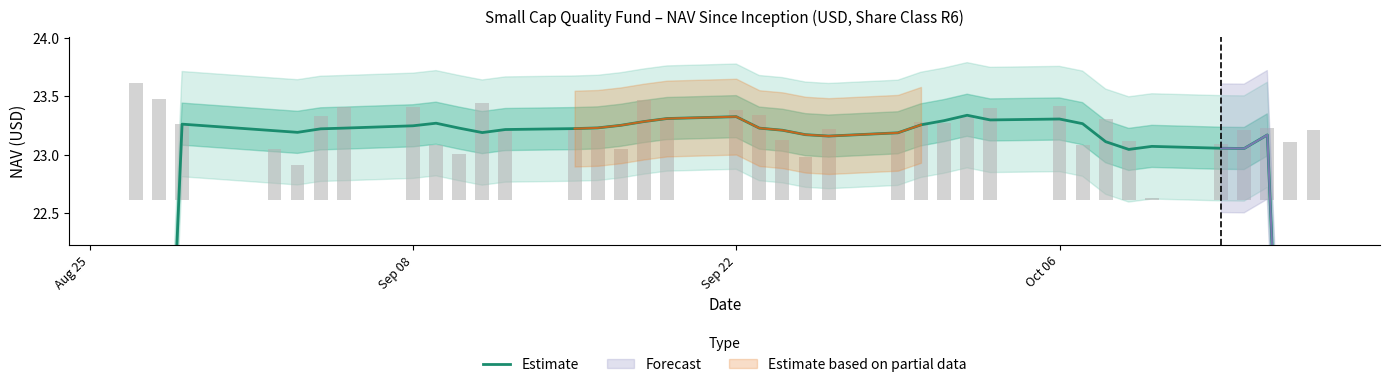

The chart shows a value of 40.0 at 28. True or false?

False